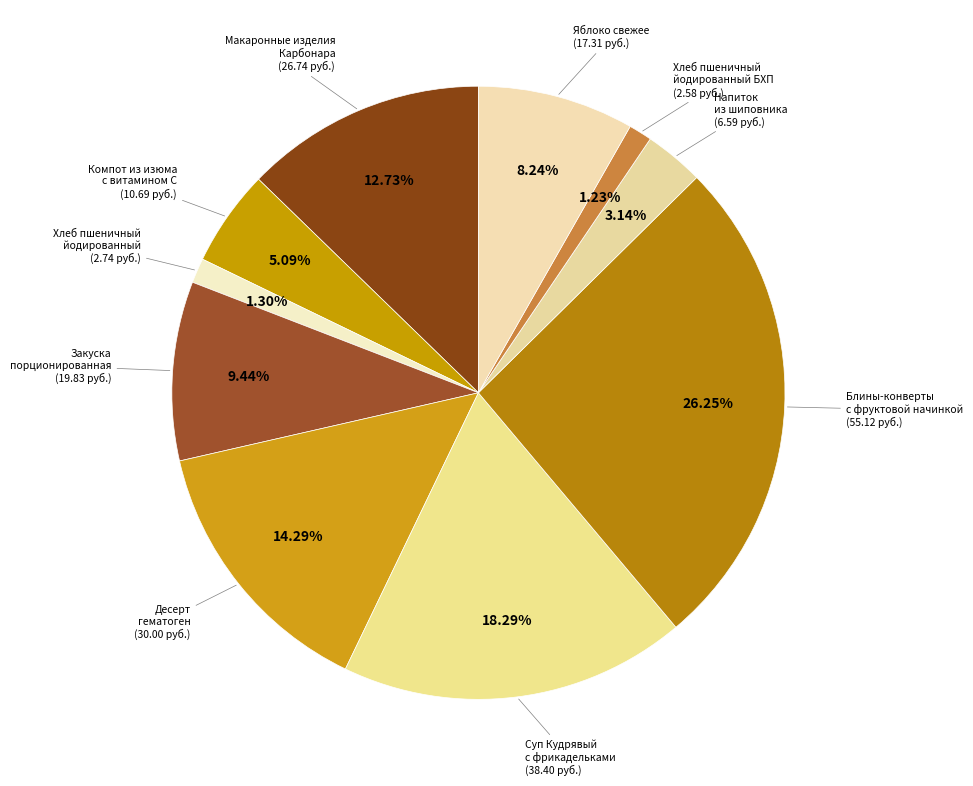

Count the number of slices in the pie.

10